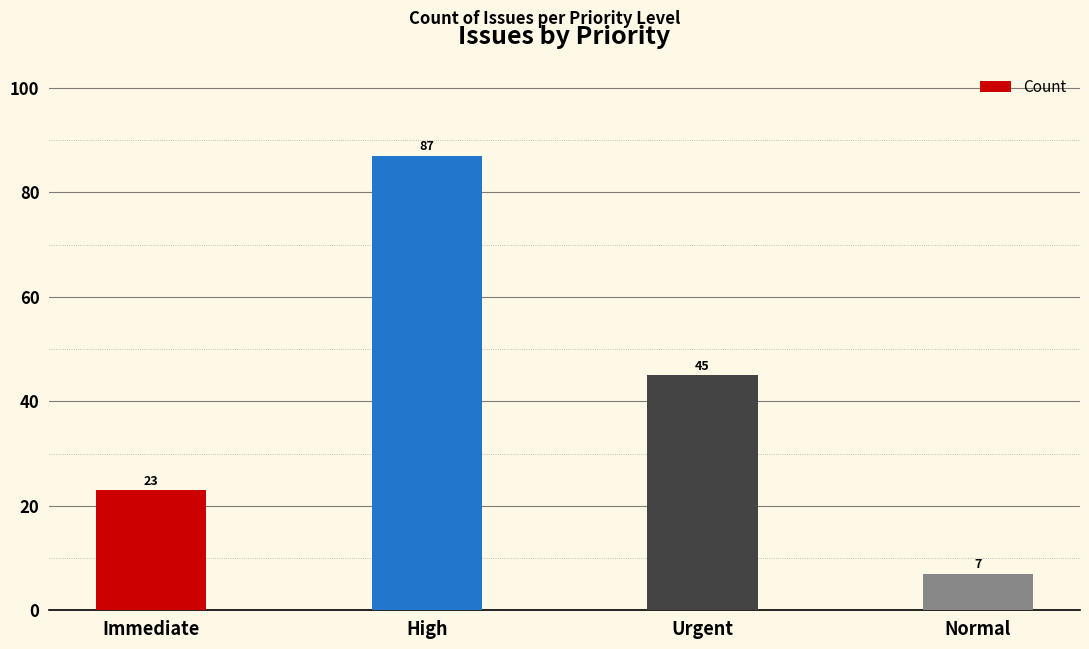

What is the maximum value shown in the chart?

87